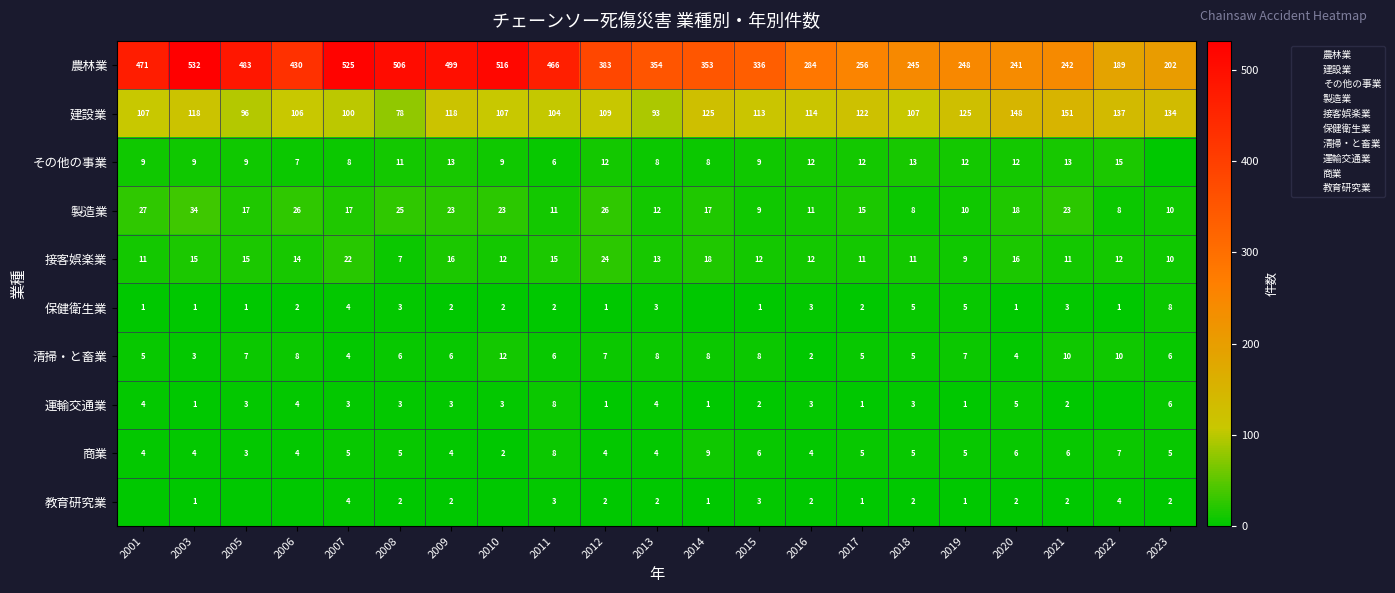

True or false: 農林業 has a value of 284 at 2016.

True